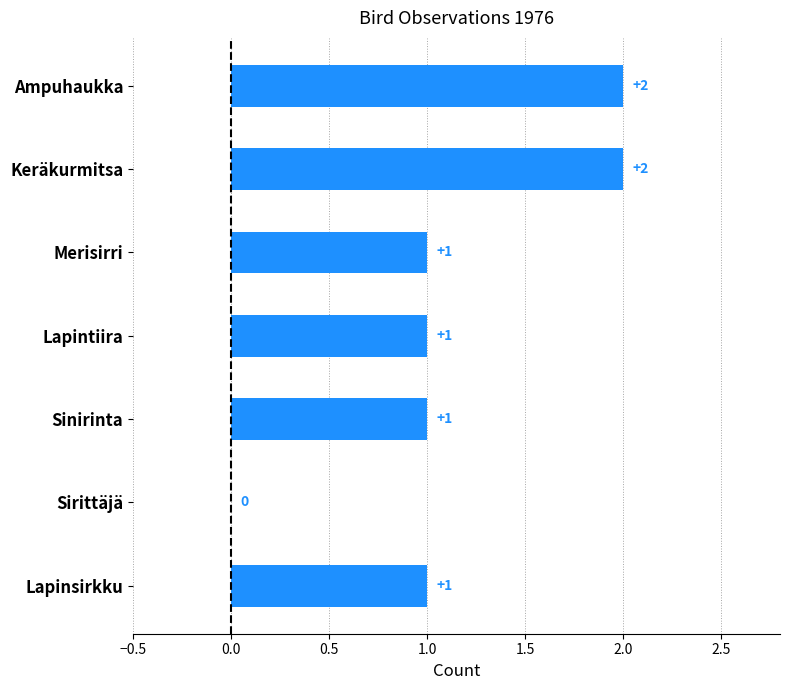

The chart shows a value of 2 at Lapinsirkku. True or false?

False